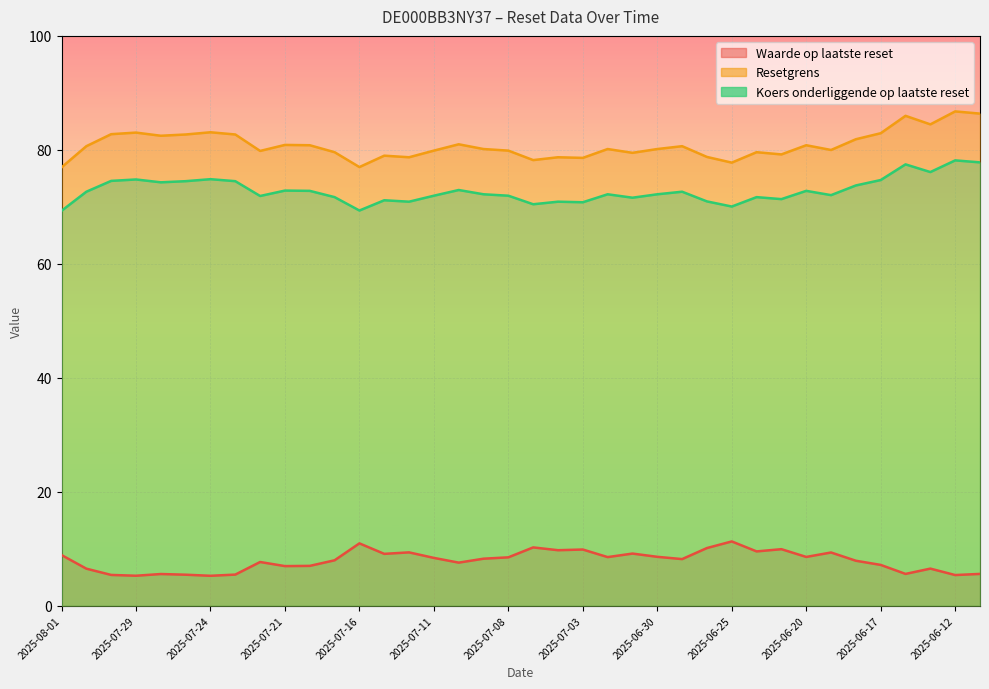

What is the sum of the Resetgrens values at 2025-07-07 and 2025-06-11?

164.6